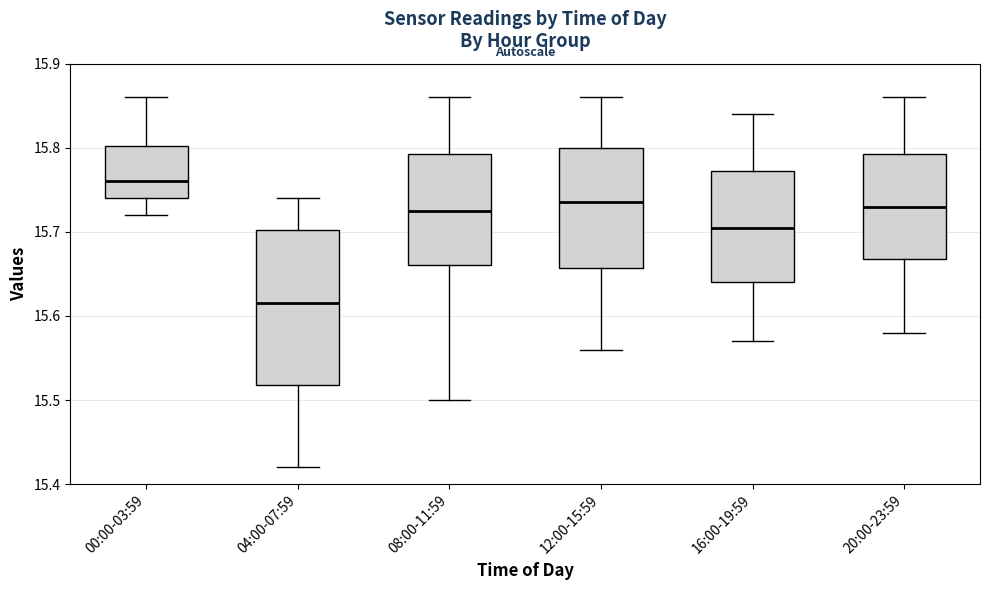

Reading left to right, read every box against the y-axis: the position of its median line, the range the box covers, and the ends of its whiskers. The values are not printed on the chart, so give them approximately, as read against the axis.

00:00-03:59: median 15.76, box 15.74 to 15.80, whiskers 15.72 to 15.86
04:00-07:59: median 15.62, box 15.52 to 15.70, whiskers 15.42 to 15.74
08:00-11:59: median 15.73, box 15.66 to 15.79, whiskers 15.50 to 15.86
12:00-15:59: median 15.74, box 15.66 to 15.80, whiskers 15.56 to 15.86
16:00-19:59: median 15.71, box 15.64 to 15.77, whiskers 15.57 to 15.84
20:00-23:59: median 15.73, box 15.67 to 15.79, whiskers 15.58 to 15.86